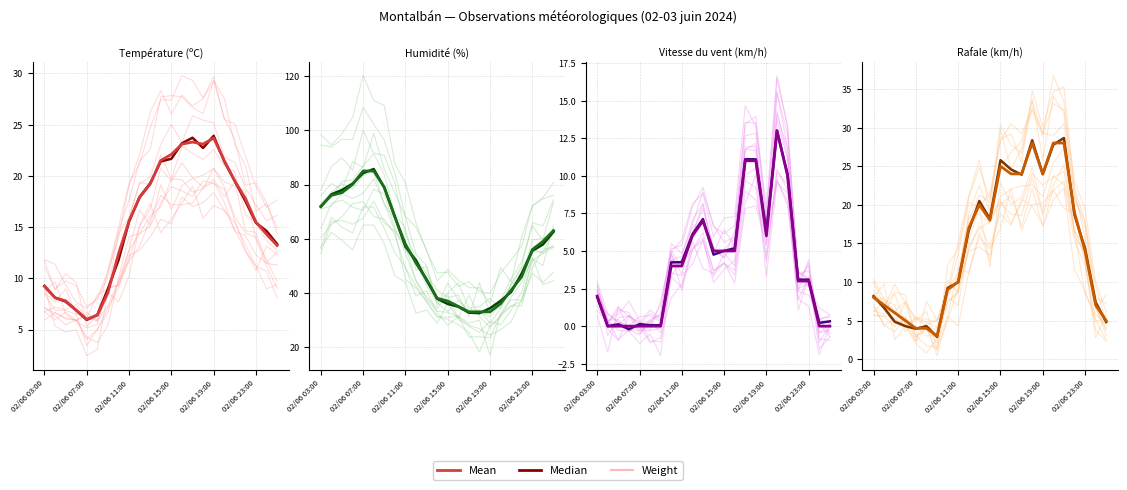

Reading right to left, extract all data points from this chart.

Weight: 3.9	6.5	14.8	16.5	24.3	23.6	22.6	24.1	20.3	17.6	20.6	17.7	18.8	18.5	10.6	8.1	4.8	5.2	5.4	4.2	2.5	9.7	8.0
Mean: 5.0	7.0	14.0	19.0	28.0	28.0	24.0	28.0	24.0	24.0	25.0	18.0	20.0	17.0	10.0	9.0	3.0	4.0	4.0	5.0	6.0	7.0	8.0
Median: 4.8	7.4	14.3	18.7	28.7	27.8	23.9	28.4	23.9	24.6	25.8	18.2	20.5	16.7	10.0	9.2	2.9	4.3	3.9	4.3	4.9	6.6	8.2